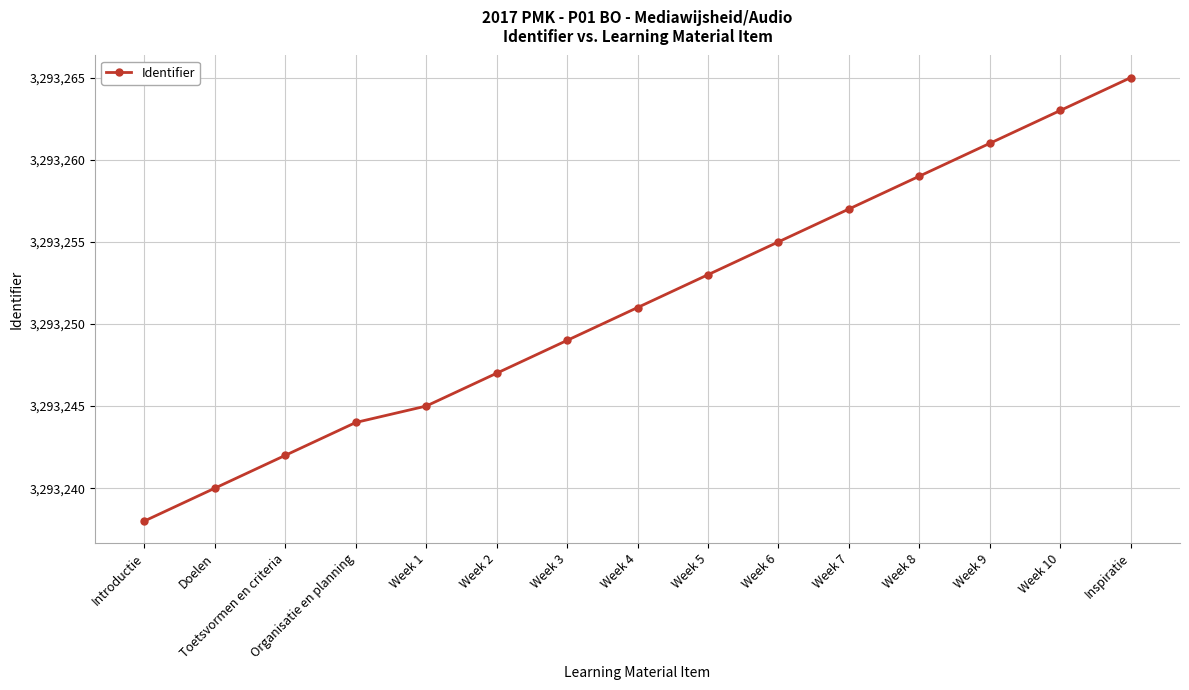

Reading left to right, what are all the values shown in this chart?

3293238	3293240	3293242	3293244	3293245	3293247	3293249	3293251	3293253	3293255	3293257	3293259	3293261	3293263	3293265